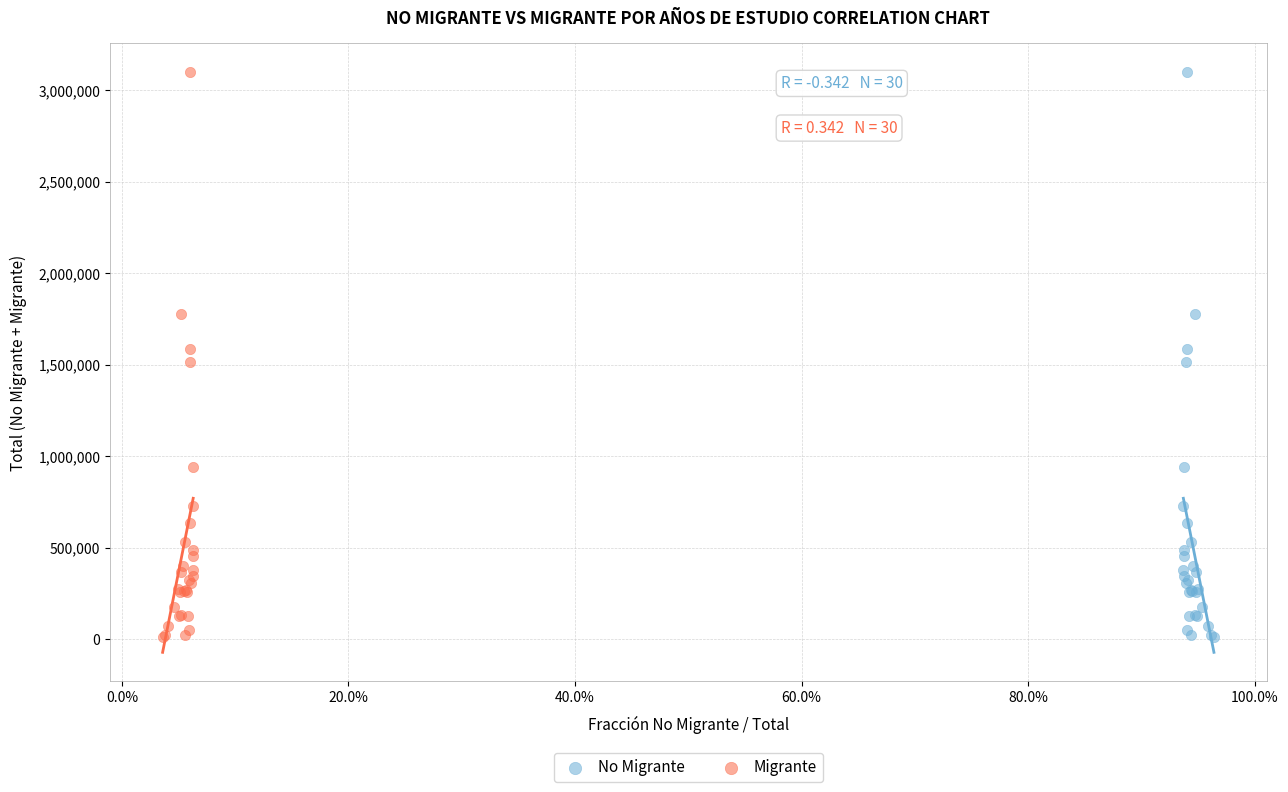

What are all the series names shown in the legend?

No Migrante, Migrante